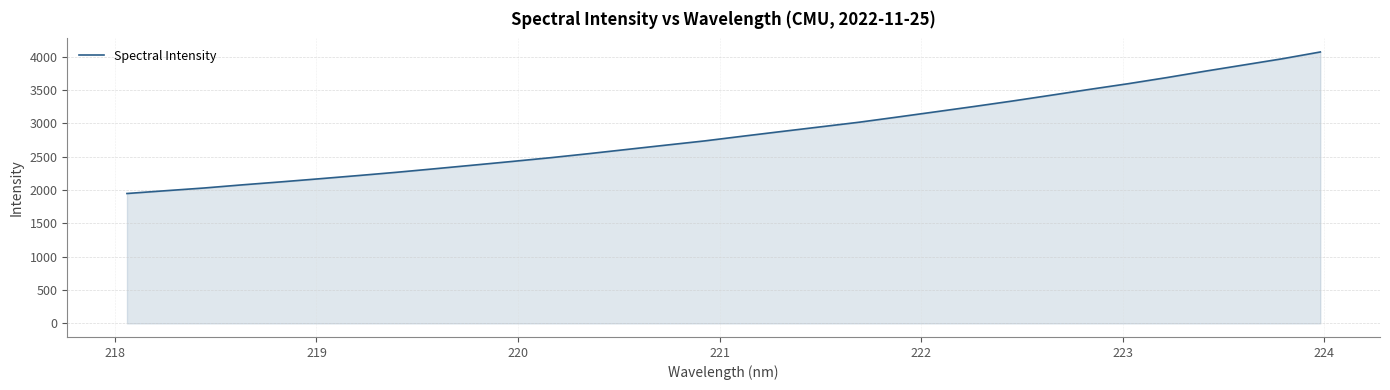

What is the minimum value shown in the chart?

1947.5